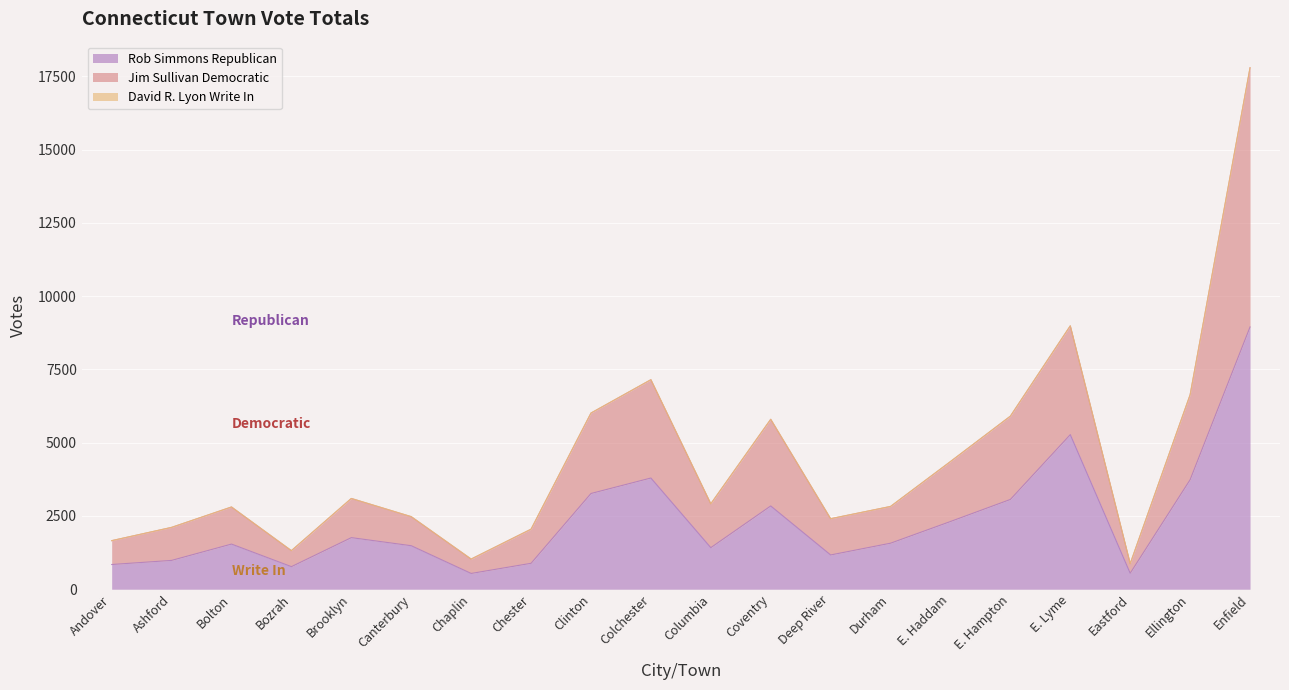

Which category has the highest value in the Rob Simmons Republican series?

Enfield